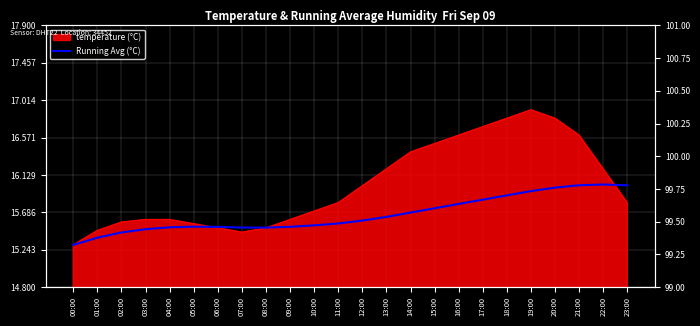

True or false: humidity (%) and Running Avg (°C) intersect in this chart.

False